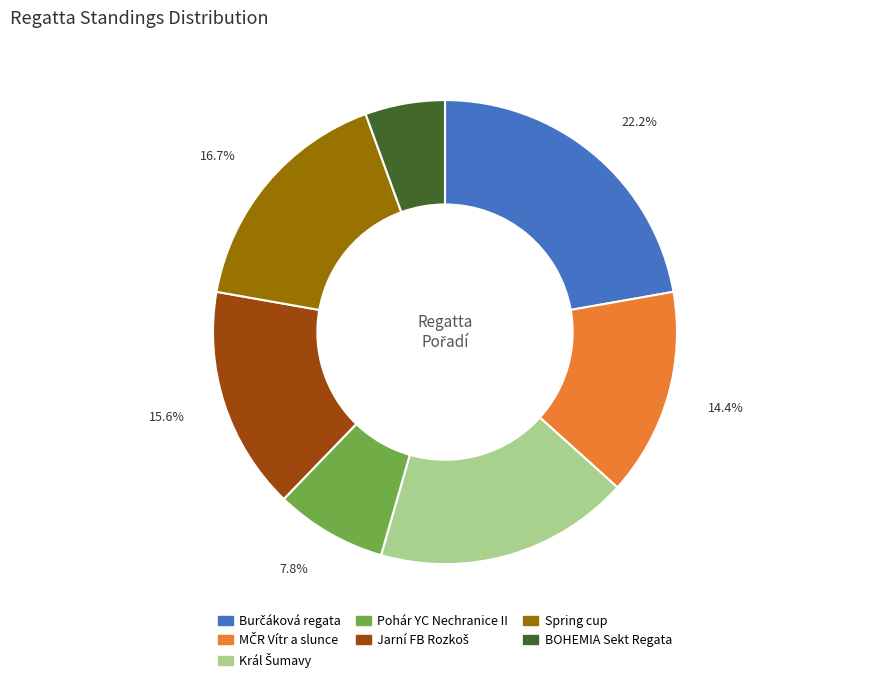

How much of the chart is everything except Pohár YC Nechranice II?

92.2%